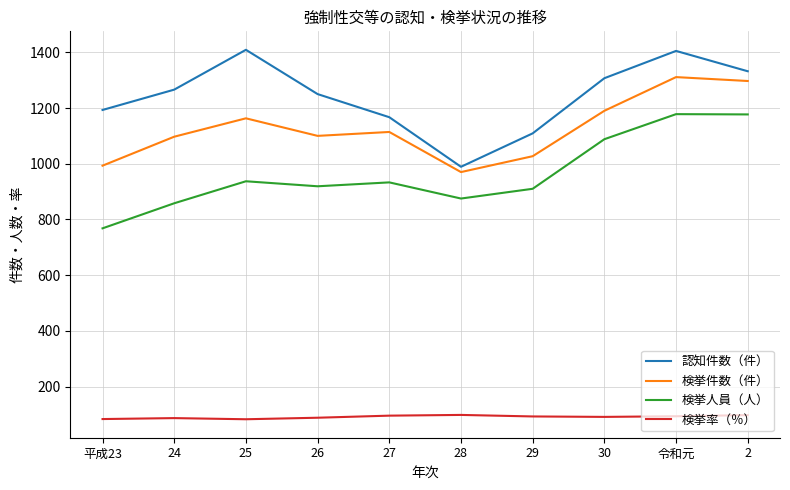

What is the difference between the 検挙人員（人） values at 平成23 and 27?

165.0